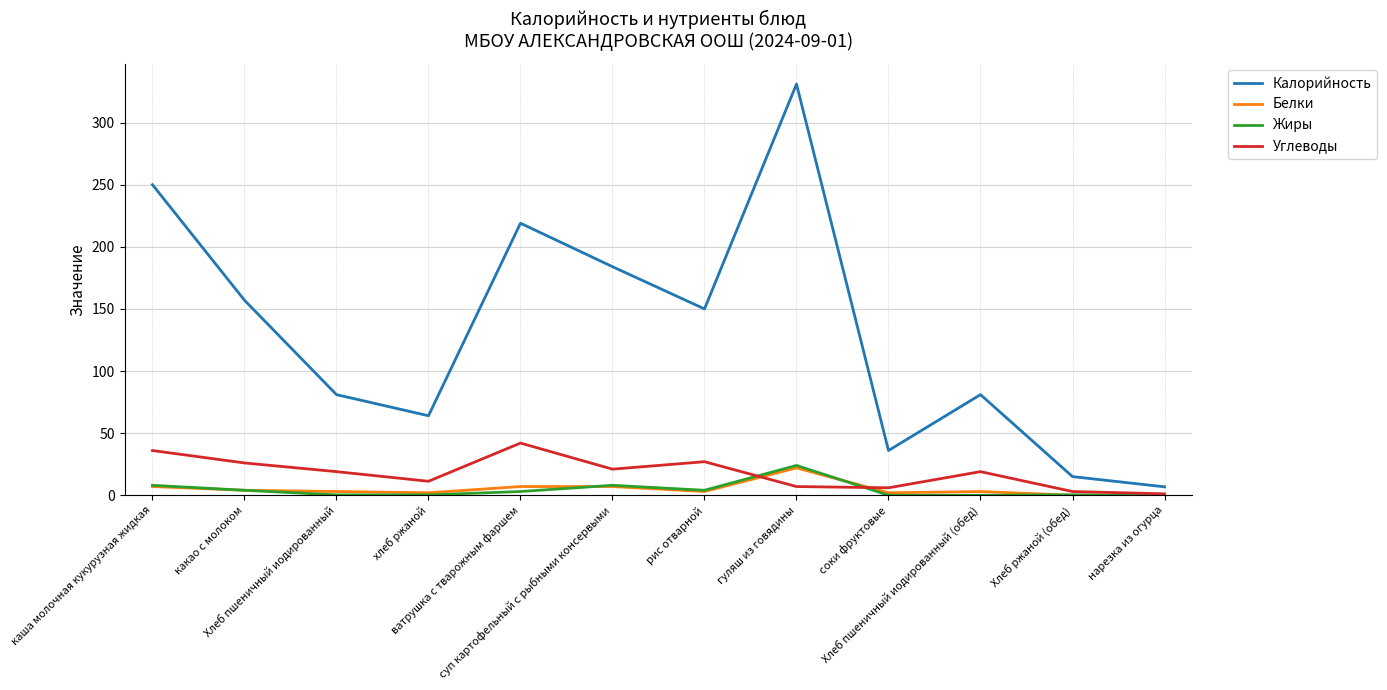

Which series has the largest total across all categories?

Калорийность